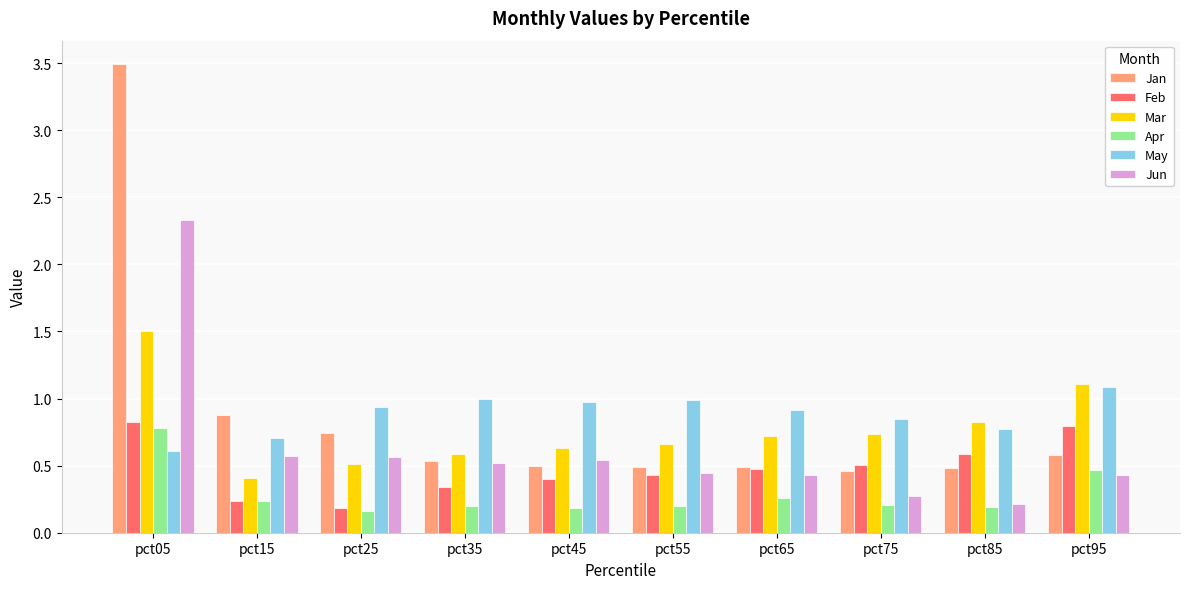

At pct45, list the series in order from largest to smallest.

May, Mar, Jun, Jan, Feb, Apr